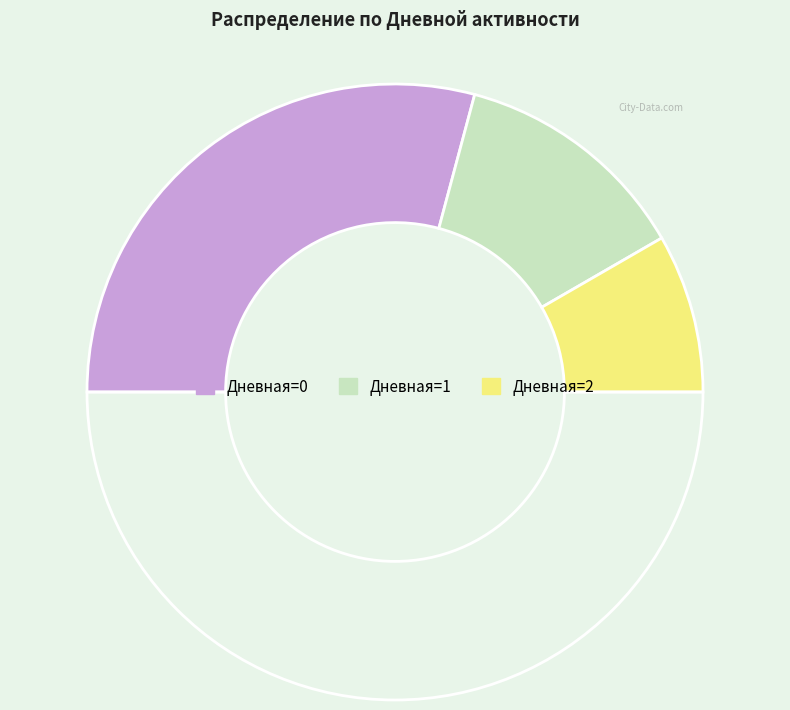

Count the number of slices in the pie.

4